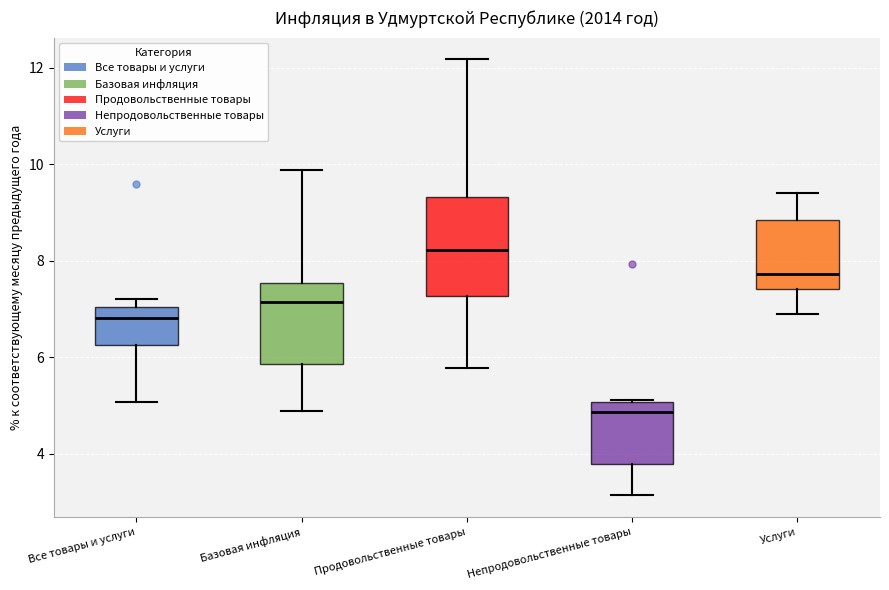

Which box's median line is the highest?

Продовольственные товары